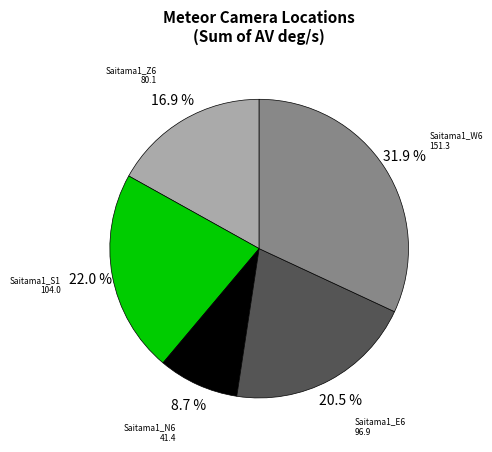

Is there a majority slice in this chart?

No